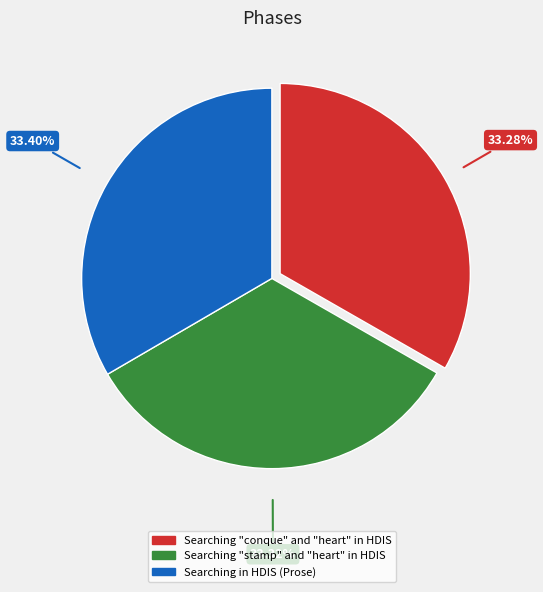

Does Searching "stamp" and "heart" in HDIS represent more than half of the total?

No